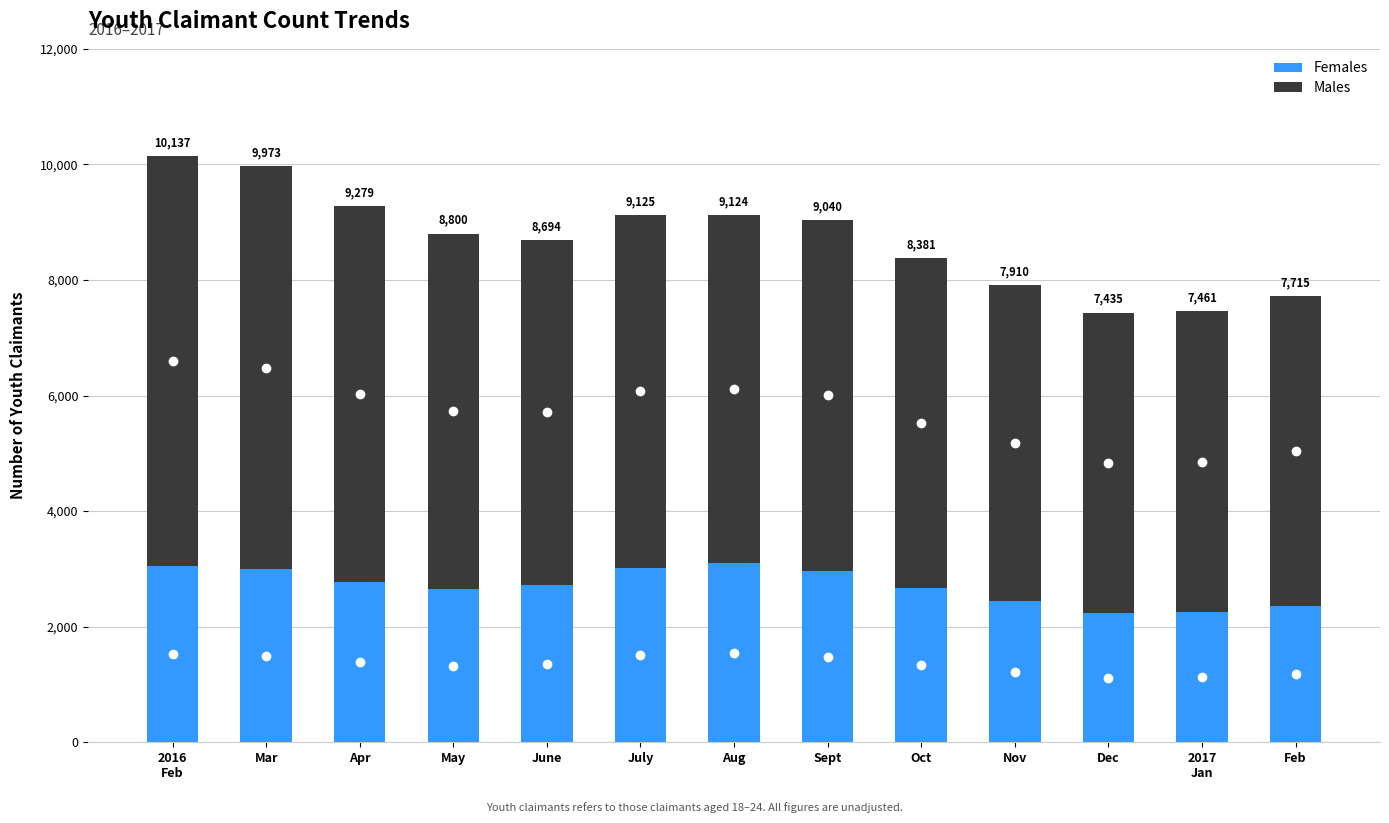

Rank the series by their average value, from lowest to highest.

Females, Males